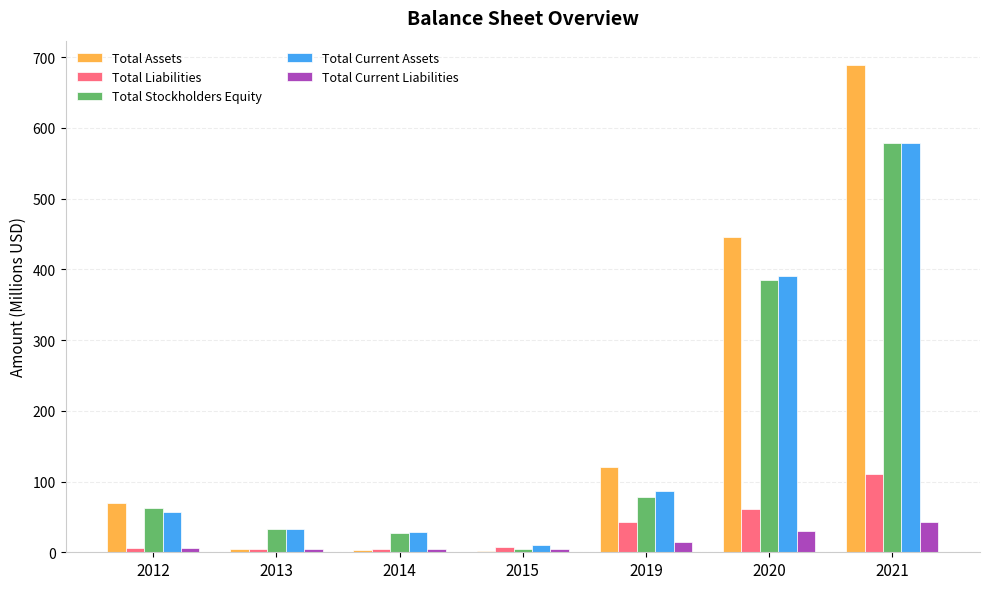

At which label does Total Current Liabilities reach its peak?

2021